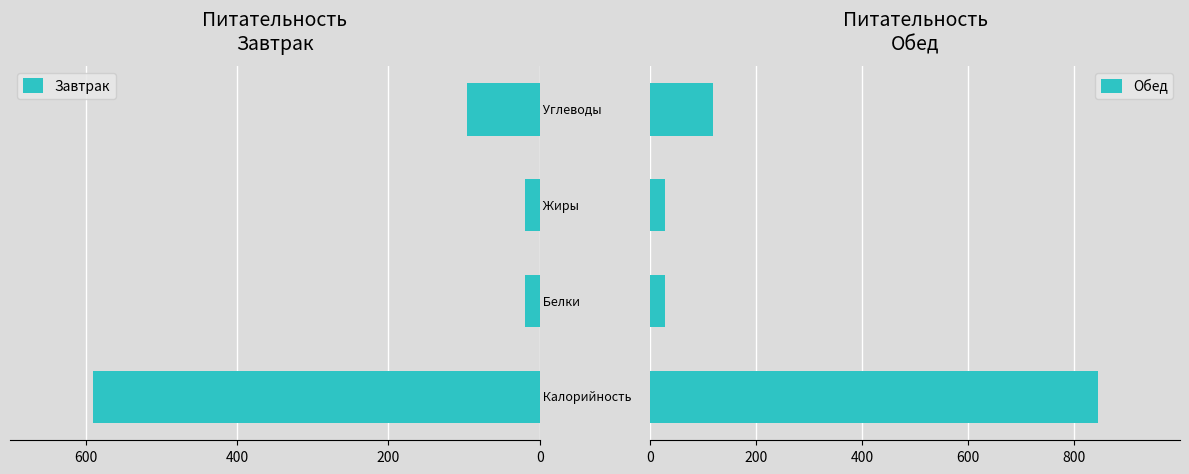

Which series has the widest spread of values?

Обед